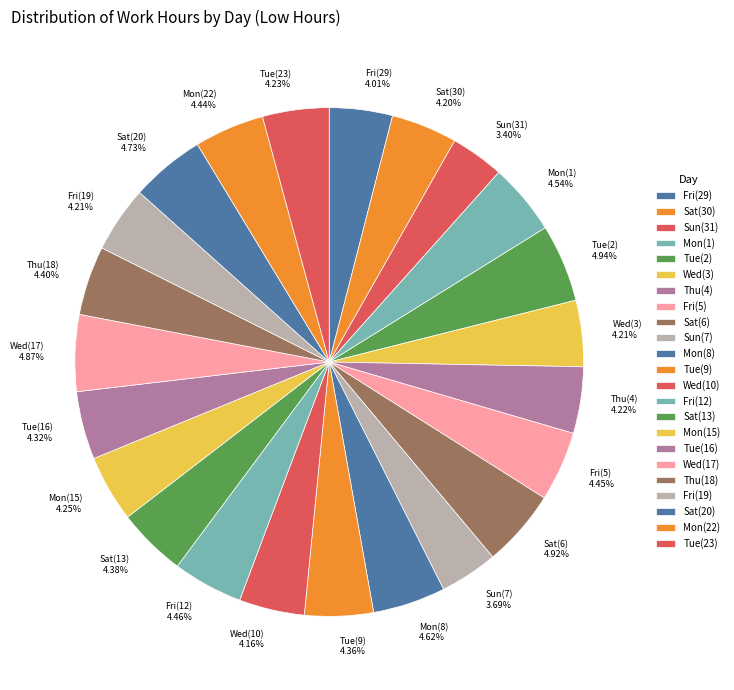

Combined, do Fri(19) 4.21% and Sun(7) 3.69% account for over 50%?

No